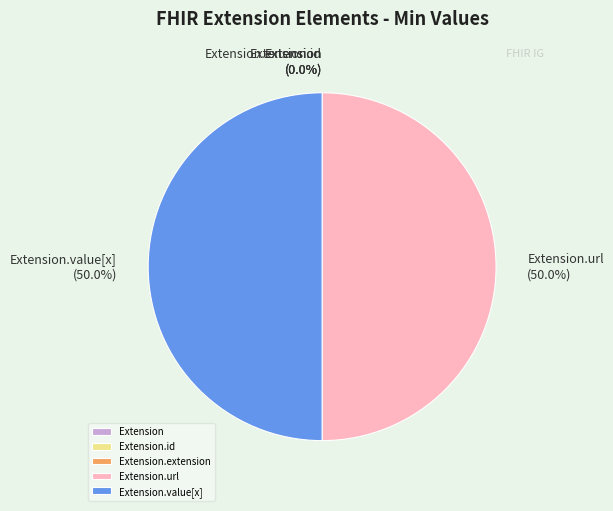

Which category has the smallest portion of the pie?

Extension